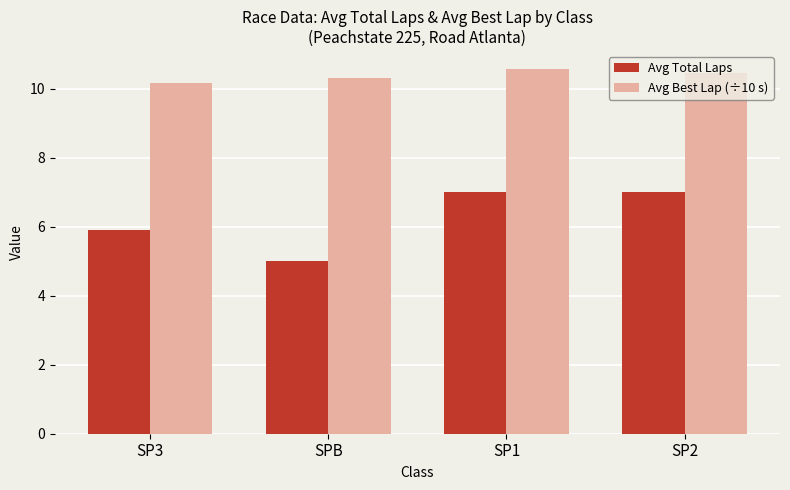

Which series has the widest spread of values?

Avg Total Laps